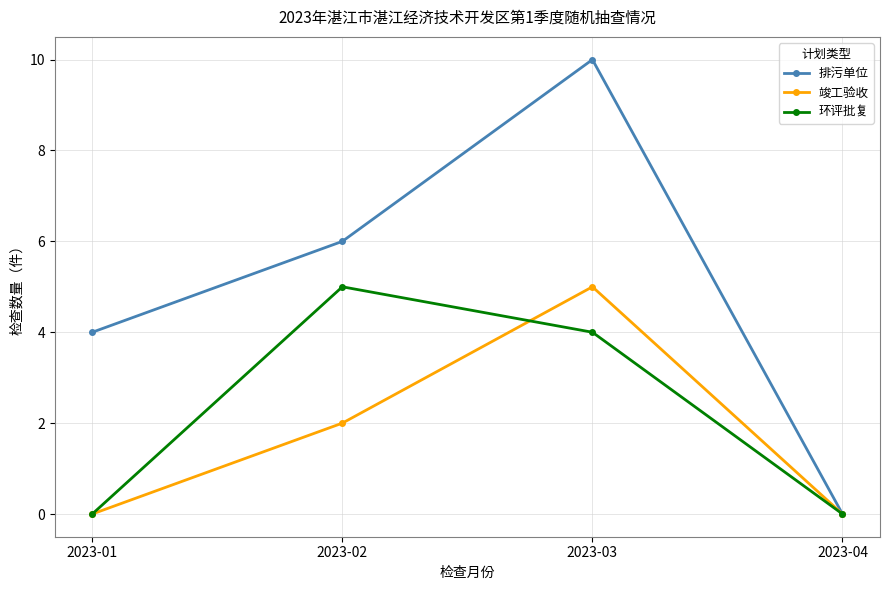

Which series has the largest range (max minus min)?

排污单位